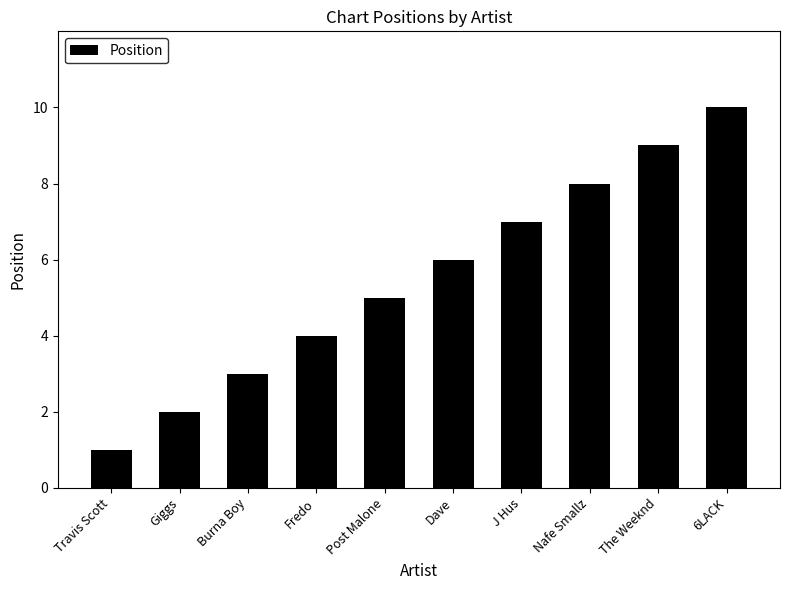

Reading left to right, transcribe all the data shown in this chart.

1	2	3	4	5	6	7	8	9	10